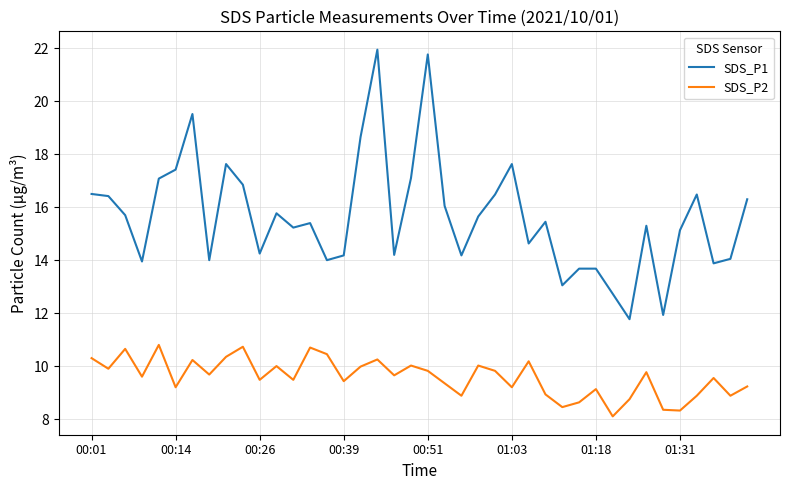

List the series in order of their overall mean, lowest first.

SDS_P2, SDS_P1